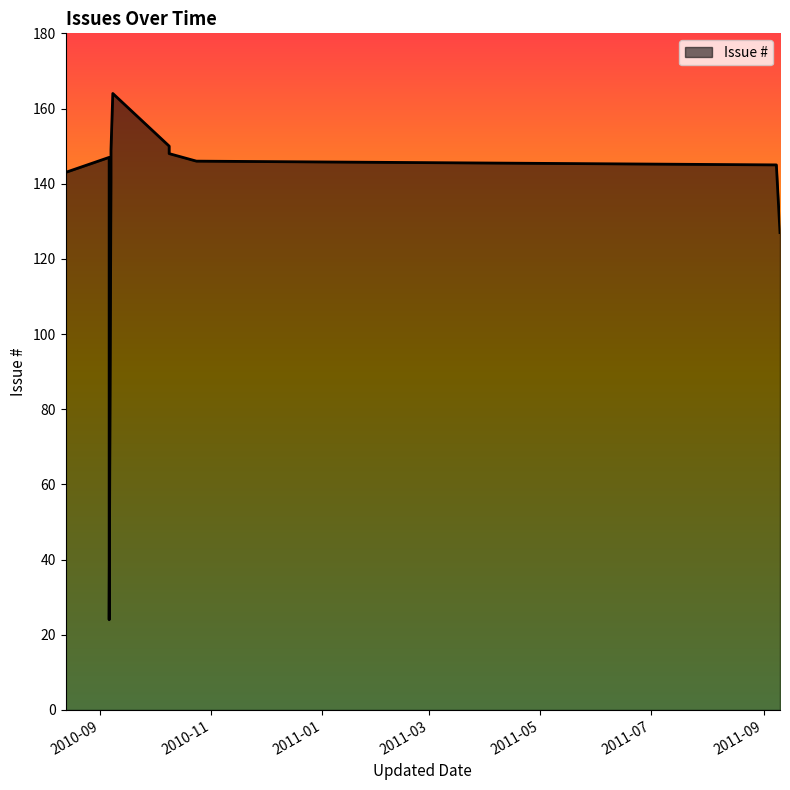

True or false: there are more than 0 points higher than both neighbors.

True